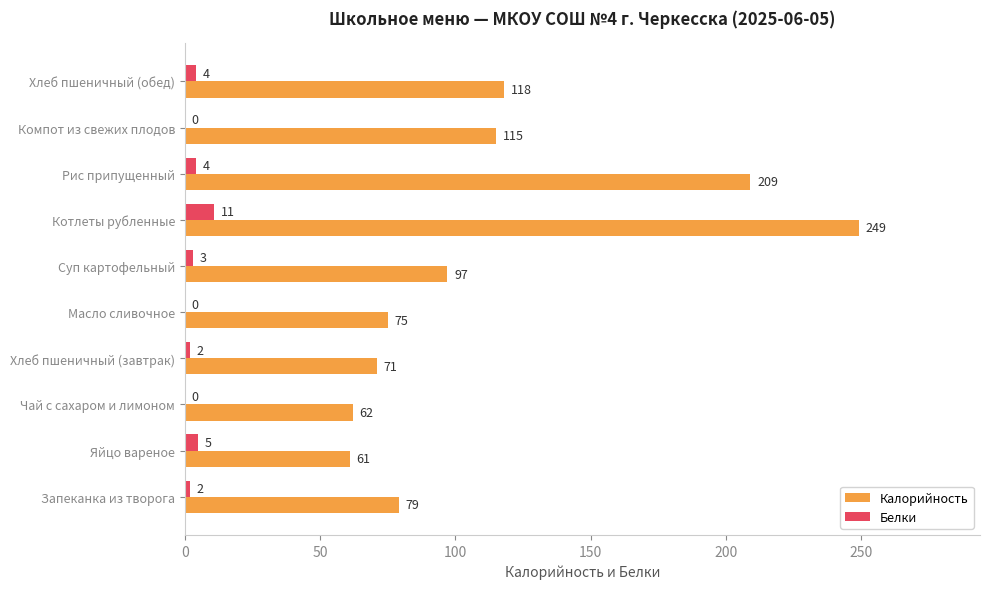

True or false: Калорийность has a value of 117 at Запеканка из творога.

False